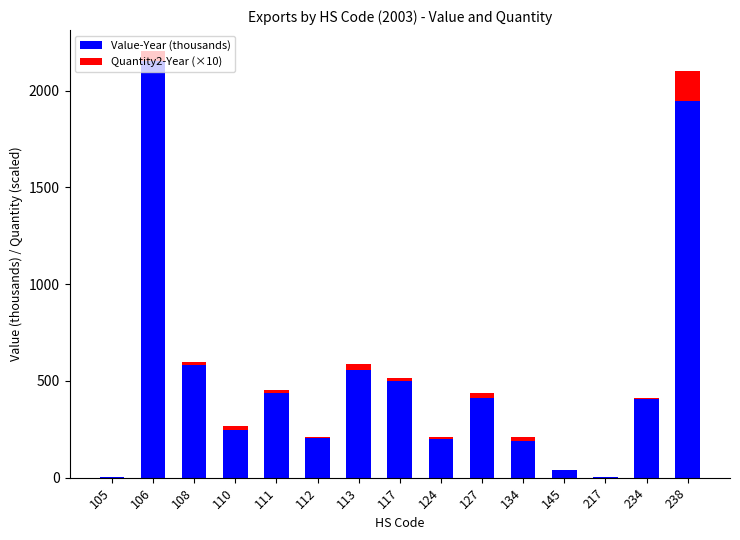

What are all the series names shown in the legend?

Value-Year (thousands), Quantity2-Year (×10)